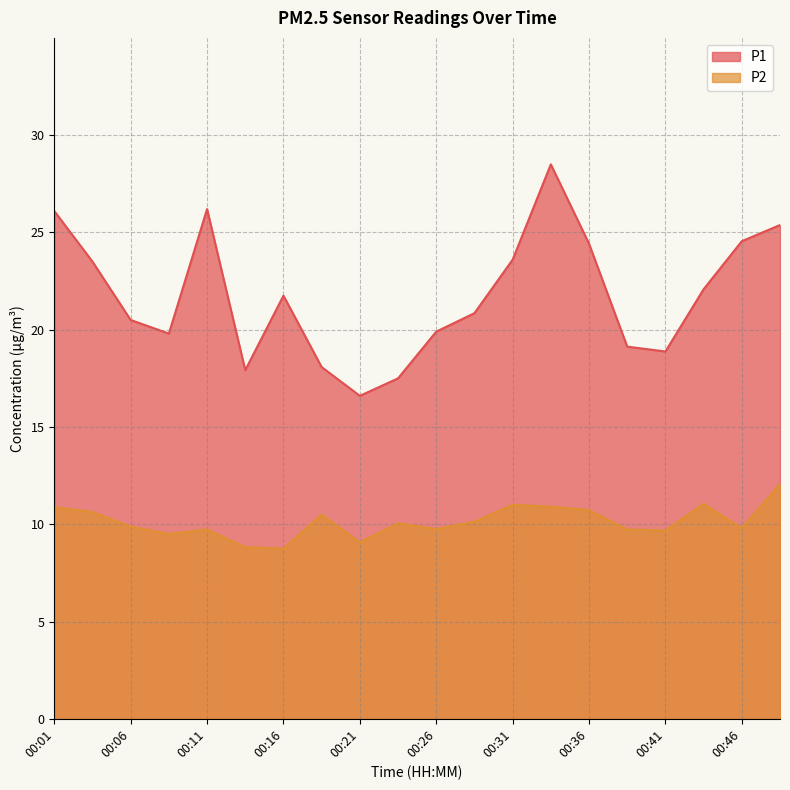

At 00:16, list the series in order from largest to smallest.

P1, P2